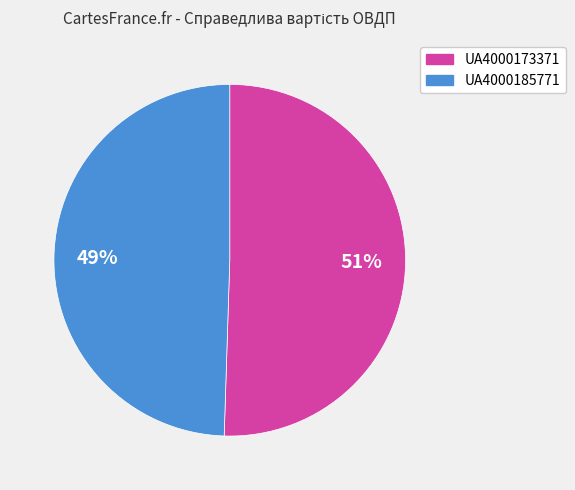

To the nearest percent, what percentage of the pie is UA4000173371?

51%